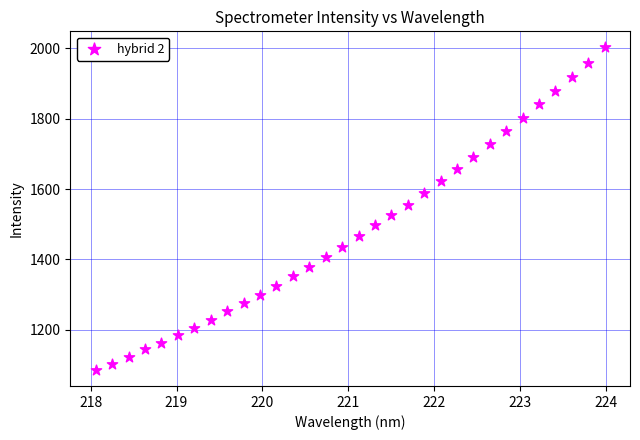

What is the range of X values (max minus min)?

5.9